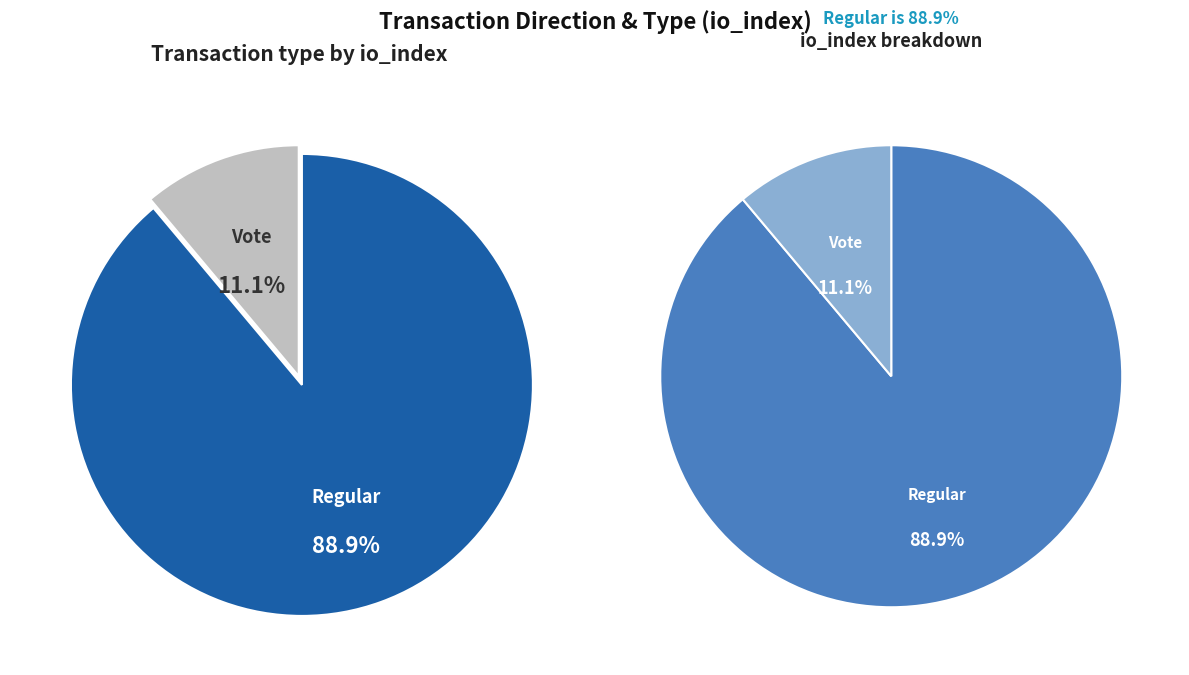

To the nearest percent, what portion does Vote represent?

11%